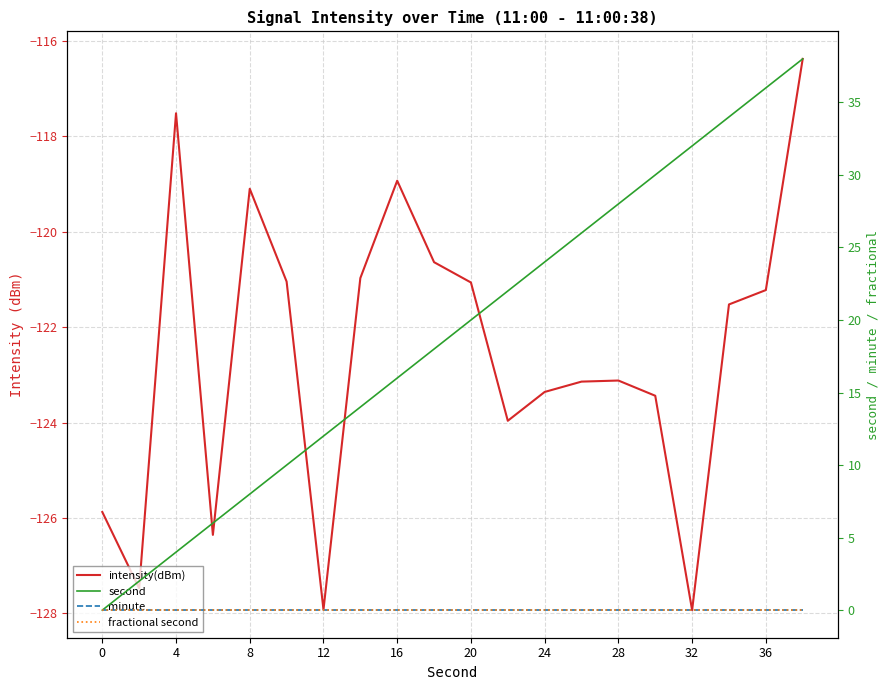

True or false: intensity(dBm) has a value of -121.1 at 20.

True